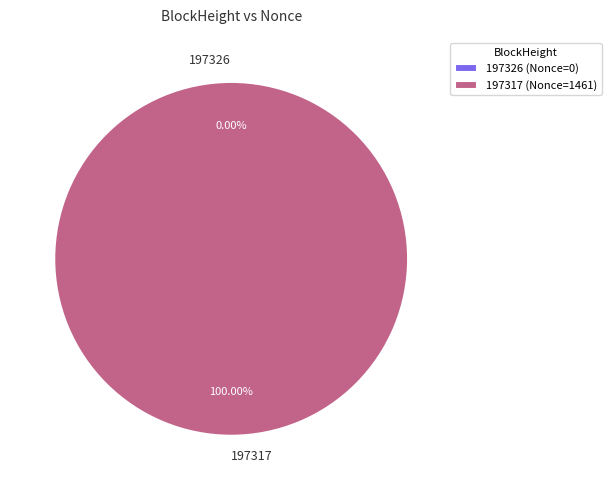

What is the largest slice in the pie chart?

197317